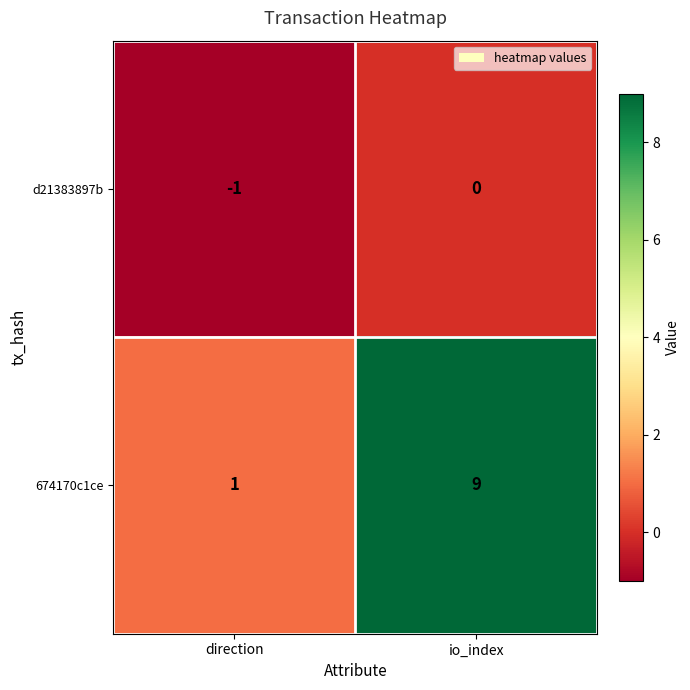

Reading right to left, extract all data points from this chart.

d21383897b: io_index=0	direction=-1
674170c1ce: io_index=9	direction=1